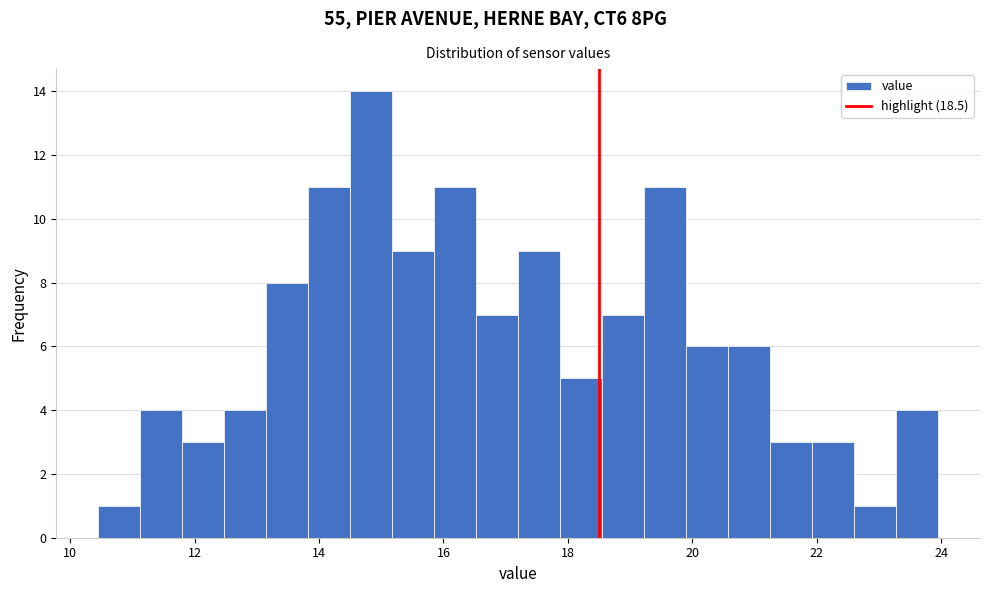

Read against the x-axis, roughly where is the centre of the tallest bar?

14.8